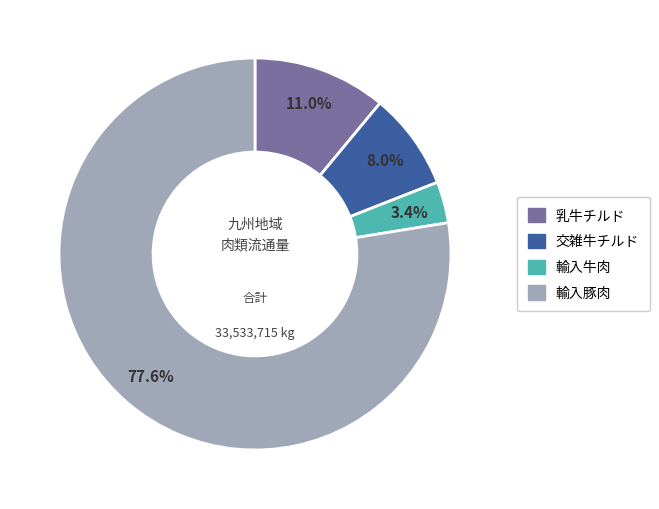

Count the number of slices in the pie.

4